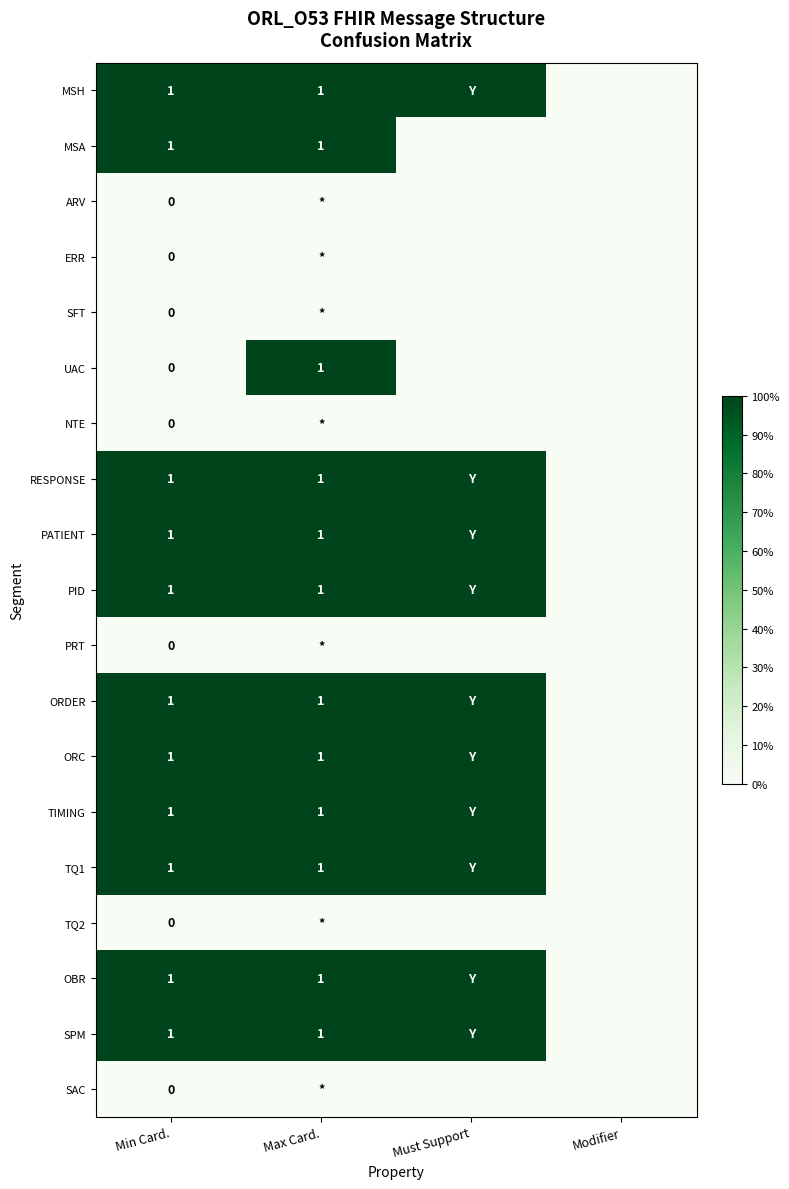

Is it true that SPM equals 1 at Min Card.?

True